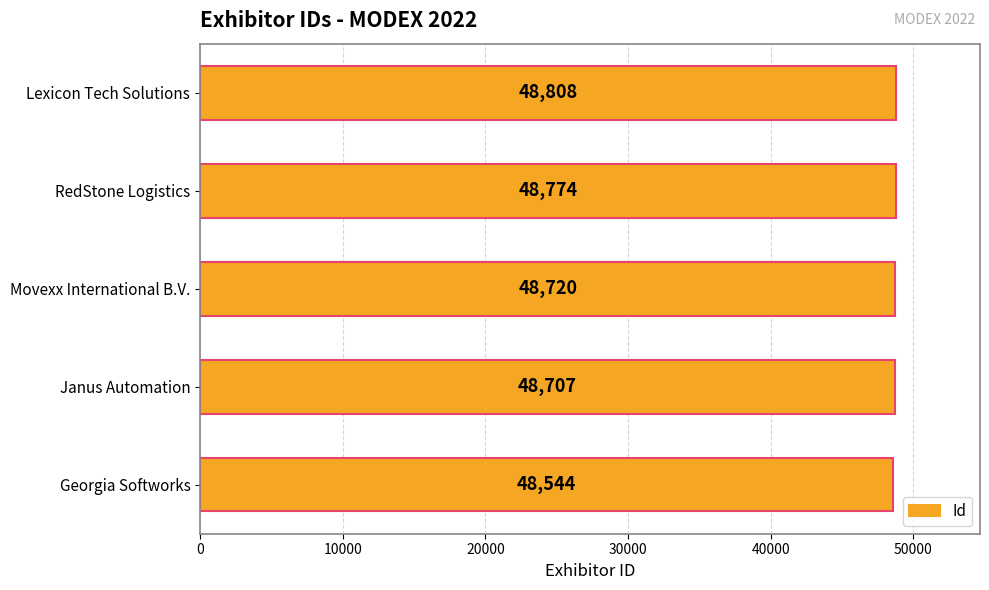

Where is the data nearest to the value 48676?

Janus Automation